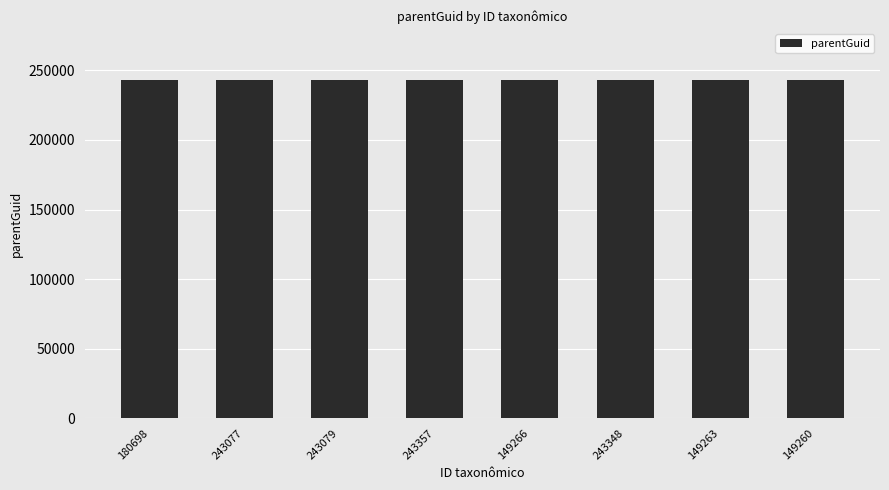

What is the change in value from 243348 to 149263?

+266